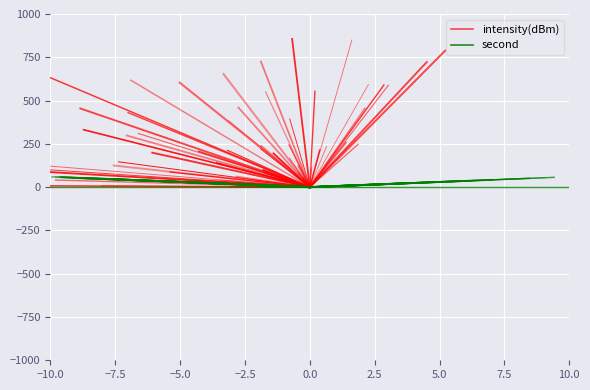

Between −10.0 and −7.5, which is larger?

−7.5